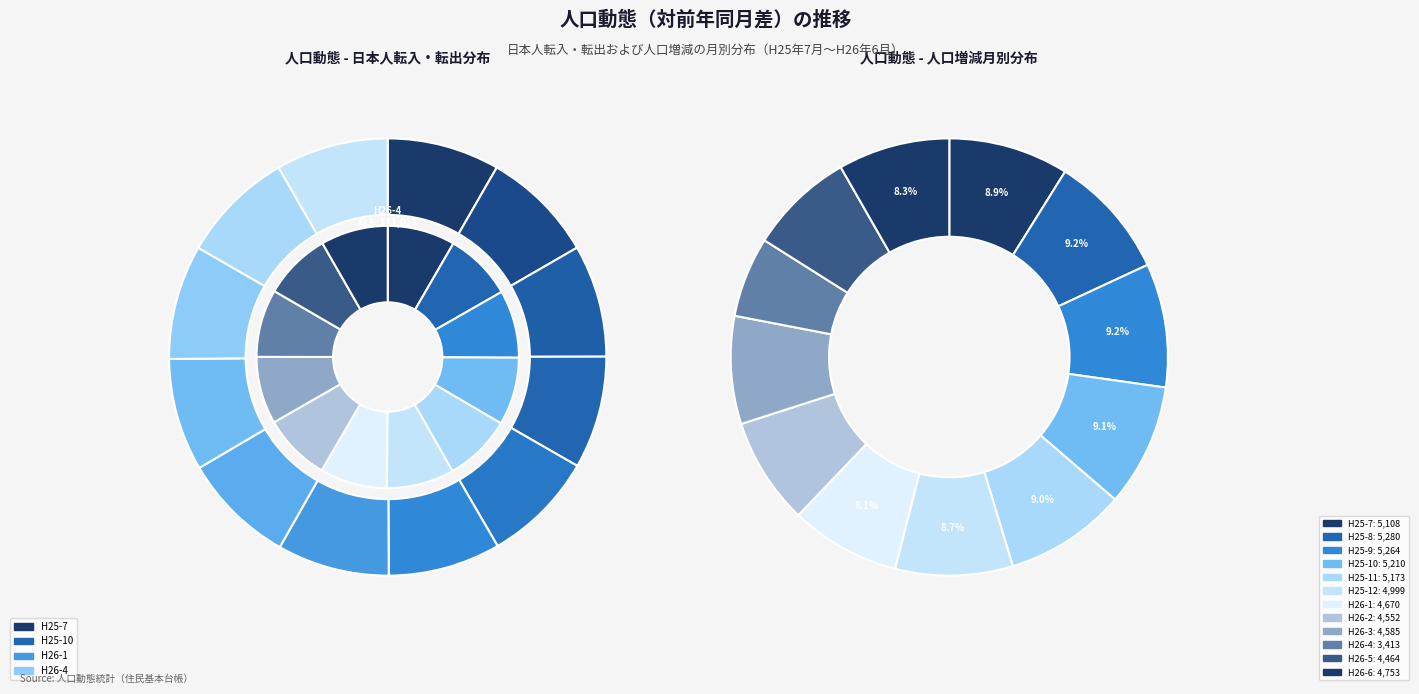

How many segments does this pie chart have?

12